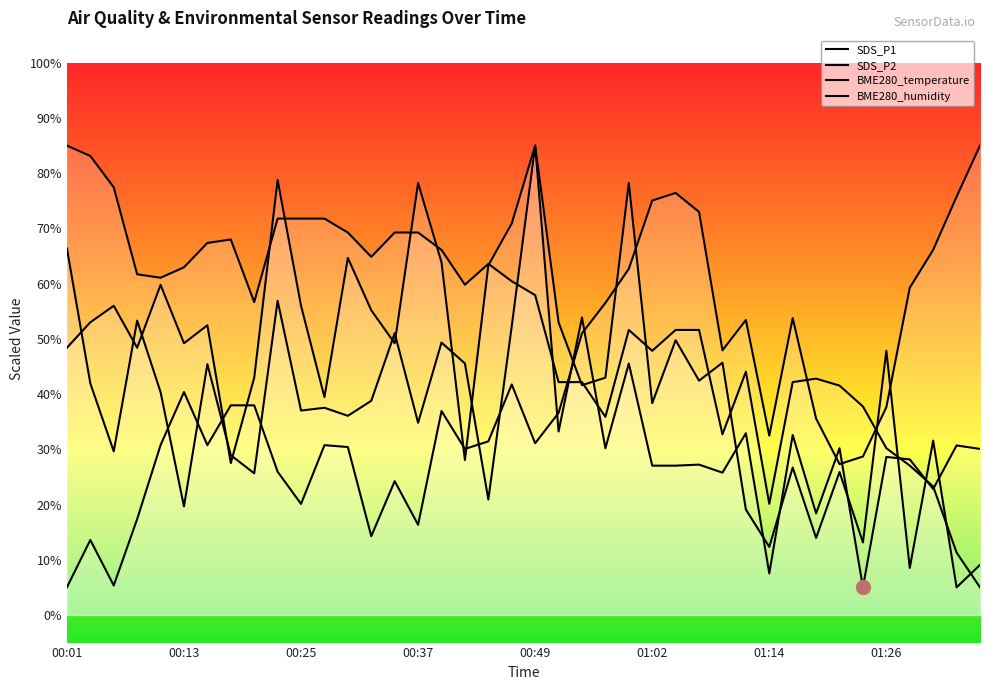

How many interior local peaks does the BME280_temperature series have?

5